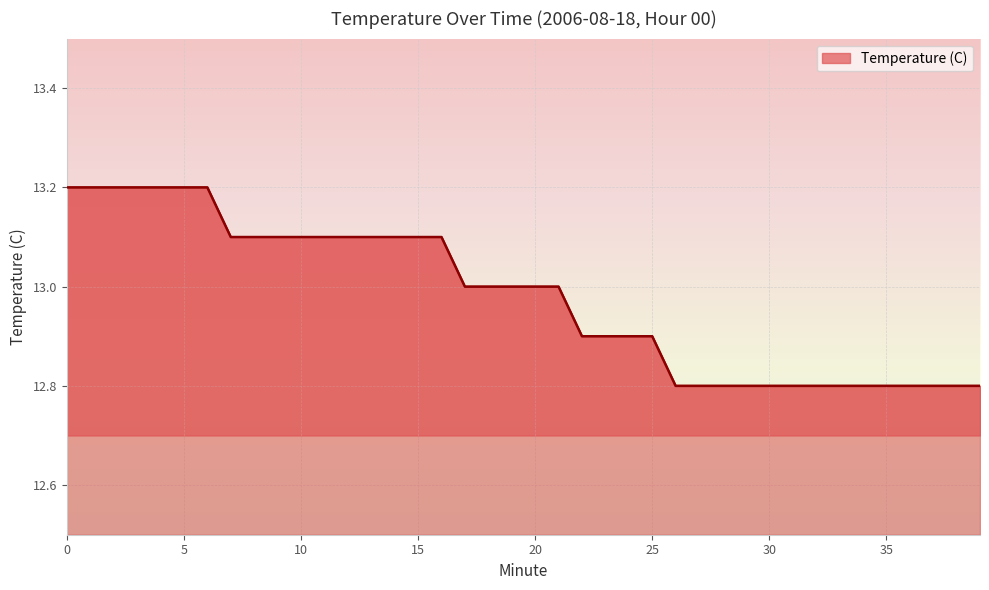

How many categories are shown in the chart?

40